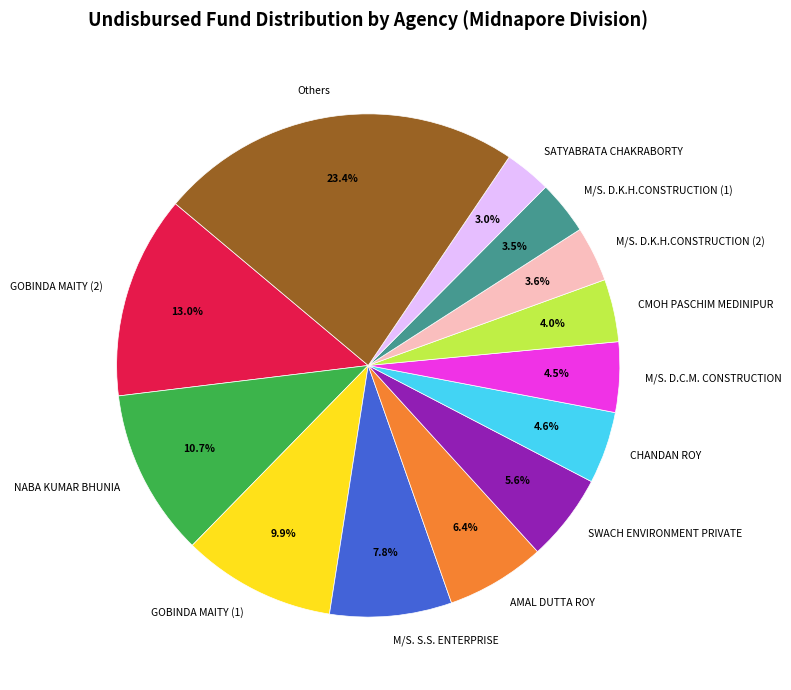

How many segments does this pie chart have?

13